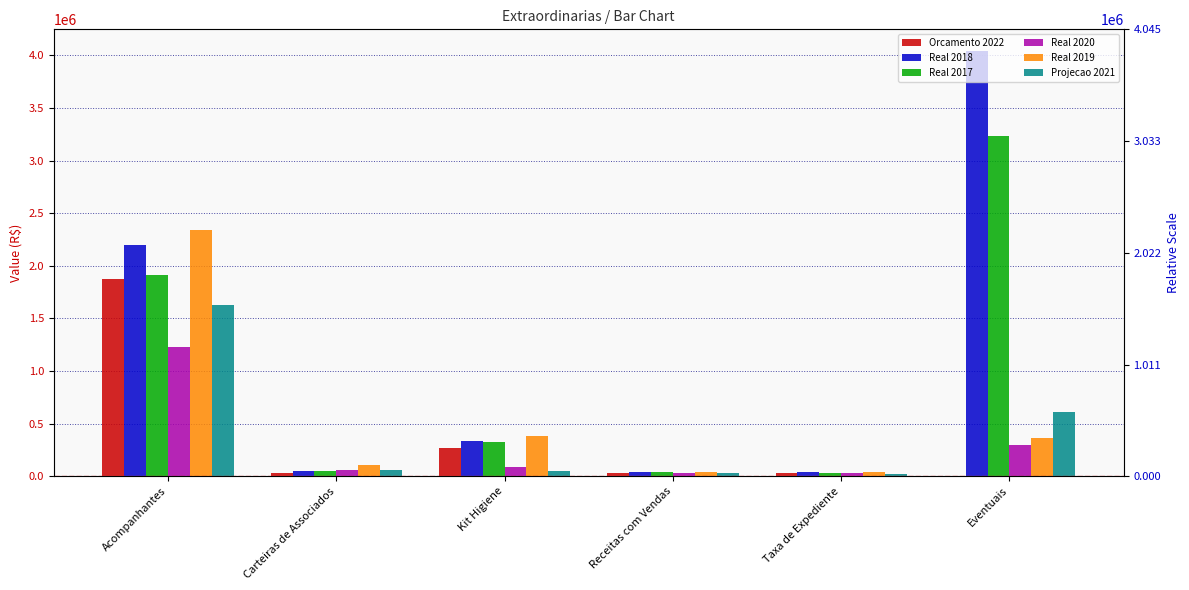

Is it true that Orcamento 2022 equals 1870218.3 at Acompanhantes?

True